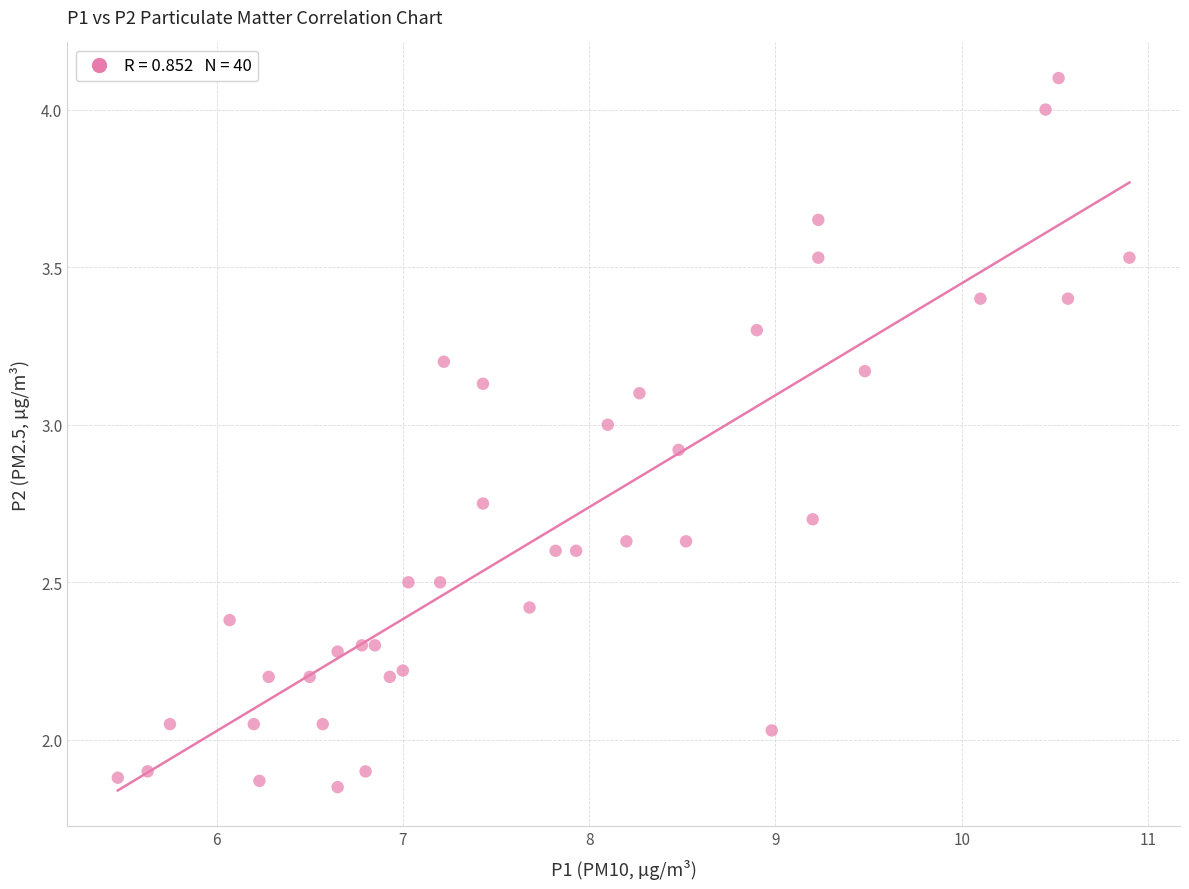

What is the range of X values (max minus min)?

5.4